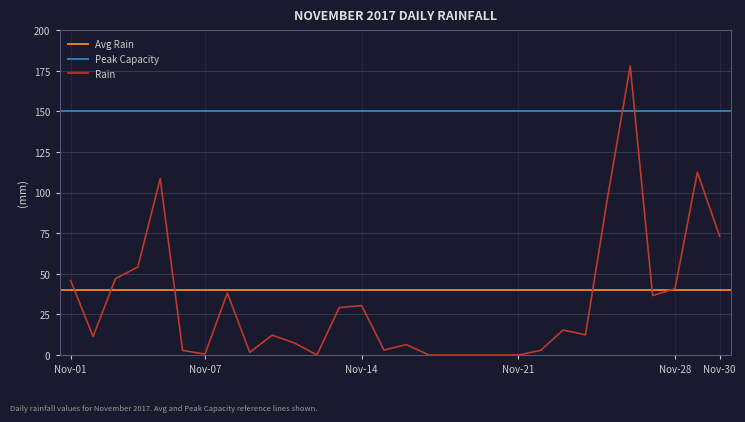

What is the sum of all values?

968.4